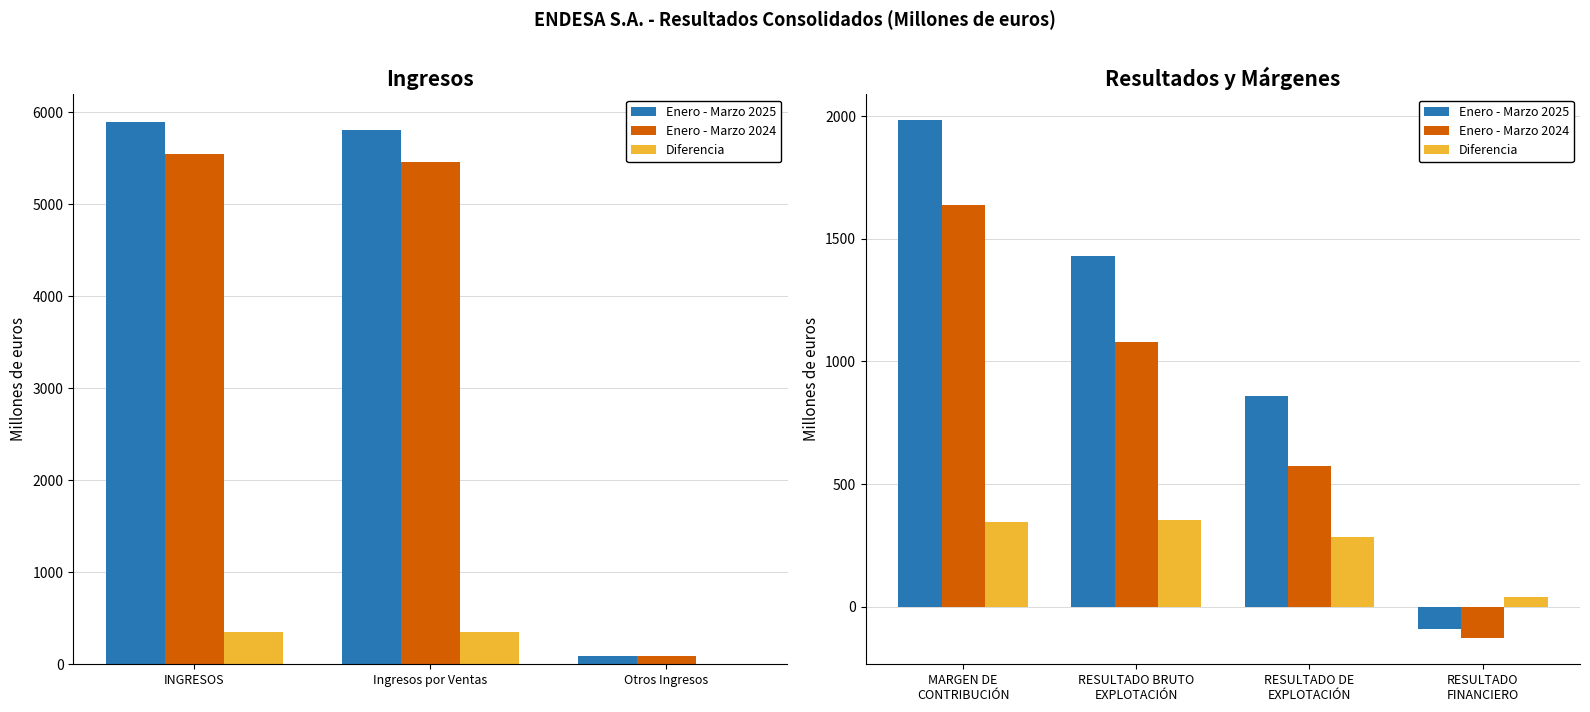

The Enero - Marzo 2025 series shows -89 at RESULTADO FINANCIERO. True or false?

True